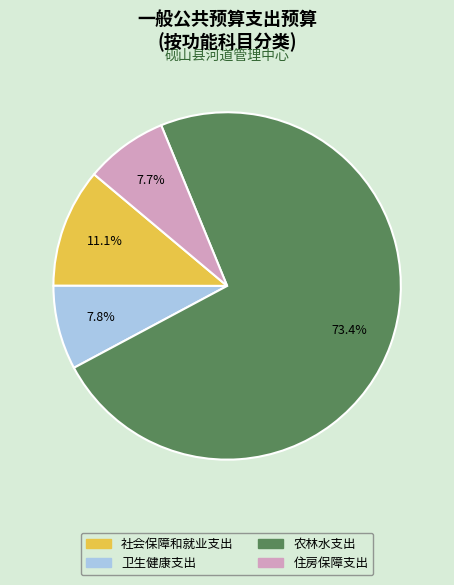

To the nearest percent, what percentage of the pie is 住房保障支出?

8%